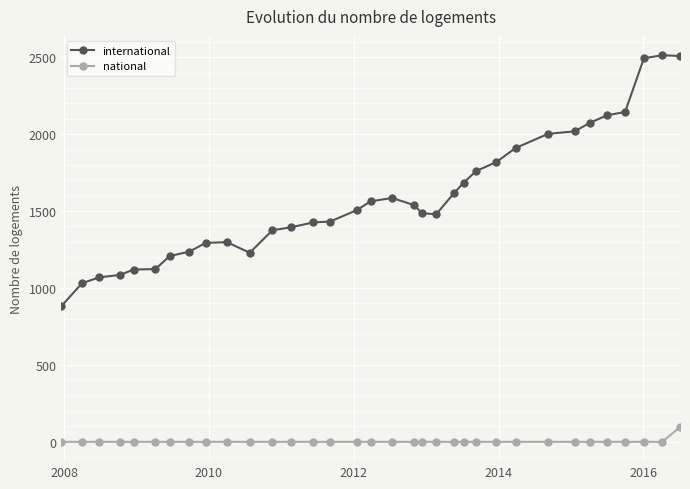

At how many categories does at least one series exceed 362?

34